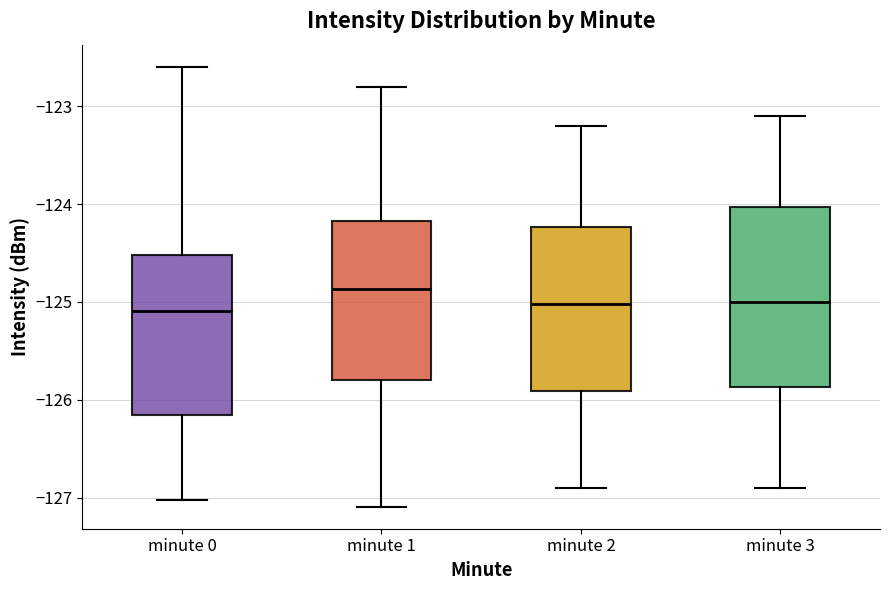

Reading left to right, transcribe this box plot: for each box, give where its median line is, the range the box spans, and where its two whiskers end, as read against the y-axis. The values are not printed on the chart, so give them approximately, as read against the axis.

minute 0: median -125.1, box -126.2 to -124.5, whiskers -127.0 to -122.6
minute 1: median -124.9, box -125.8 to -124.2, whiskers -127.1 to -122.8
minute 2: median -125.0, box -125.9 to -124.2, whiskers -126.9 to -123.2
minute 3: median -125.0, box -125.9 to -124.0, whiskers -126.9 to -123.1